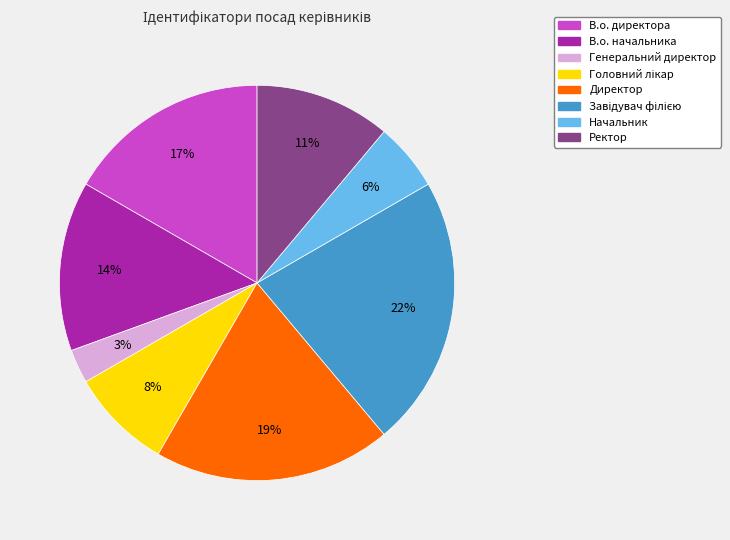

Does Генеральний директор account for over 50% of the chart?

No